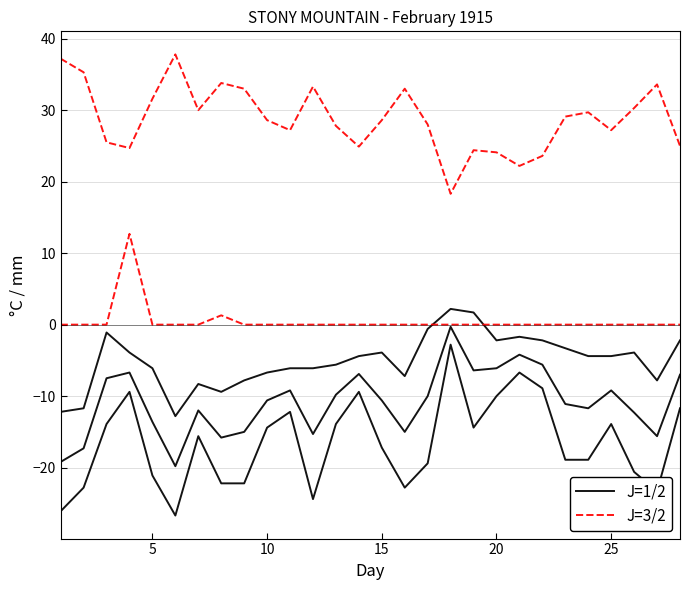

What is the value of the J=3/2 point at the 17th from the left?

28.0